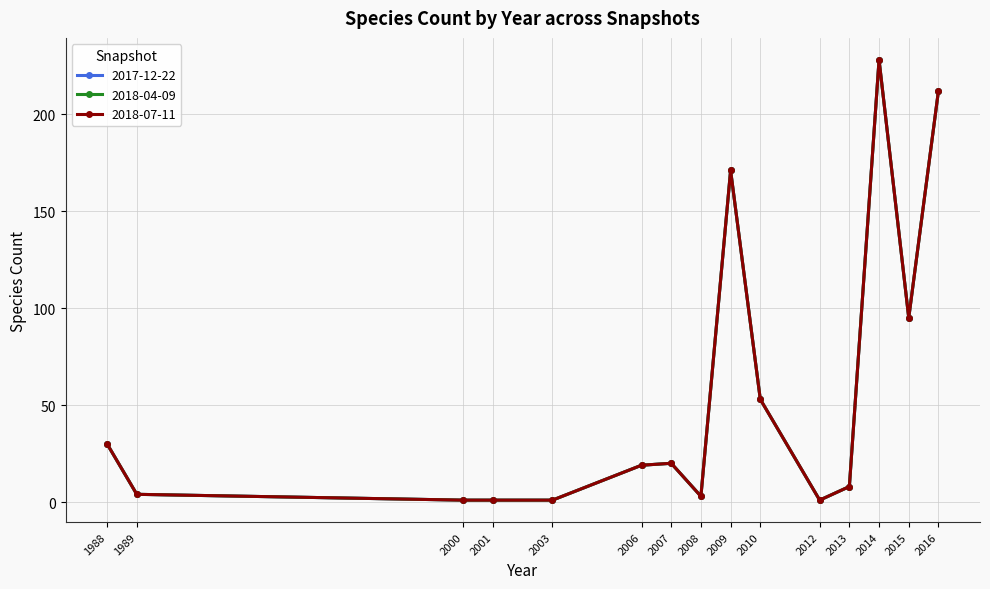

The value of 2018-04-09 at 2003 is 1. True or false?

True